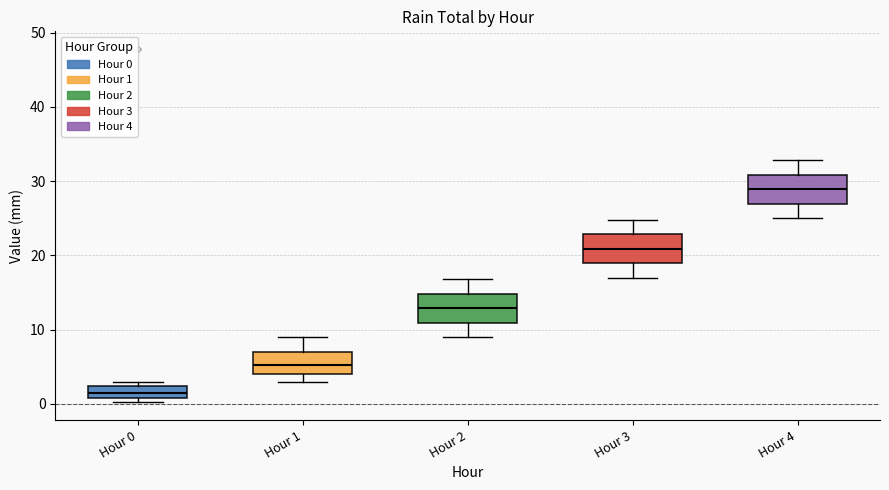

Reading left to right, transcribe this box plot: for each box, give where its median line is, the range the box spans, and where its two whiskers end, as read against the y-axis. The values are not printed on the chart, so give them approximately, as read against the axis.

Hour 0: median 2 (inside the box), box 1 to 2, whiskers 0 to 3
Hour 1: median 5, box 4 to 7, whiskers 3 to 9
Hour 2: median 13, box 11 to 15, whiskers 9 to 17
Hour 3: median 21, box 19 to 23, whiskers 17 to 25
Hour 4: median 29, box 27 to 31, whiskers 25 to 33